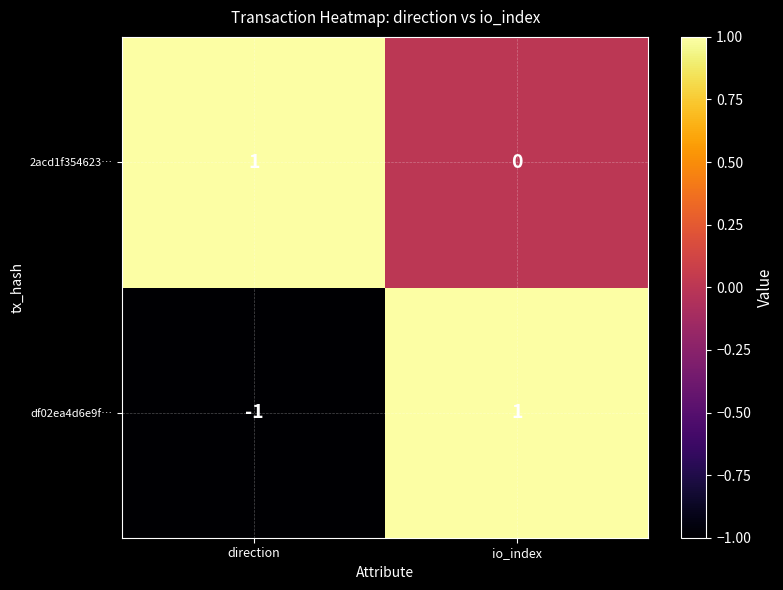

Reading left to right, extract all data points from this chart.

2acd1f354623…: 1	0
df02ea4d6e9f…: -1	1